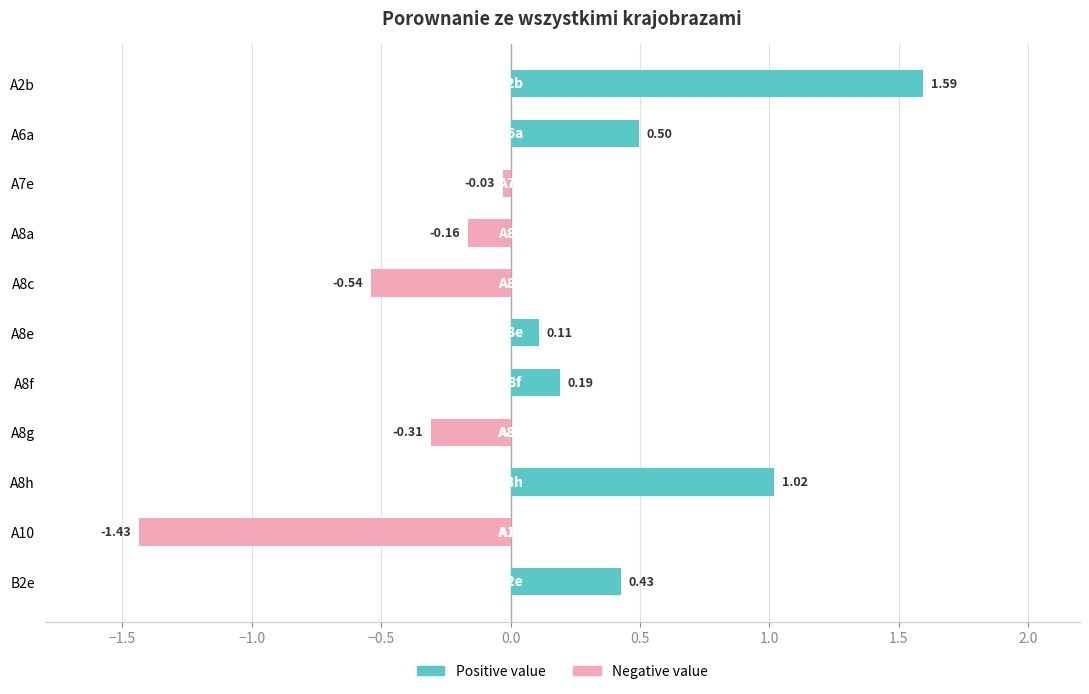

What is the label of the 2nd bar from the left?

A6a